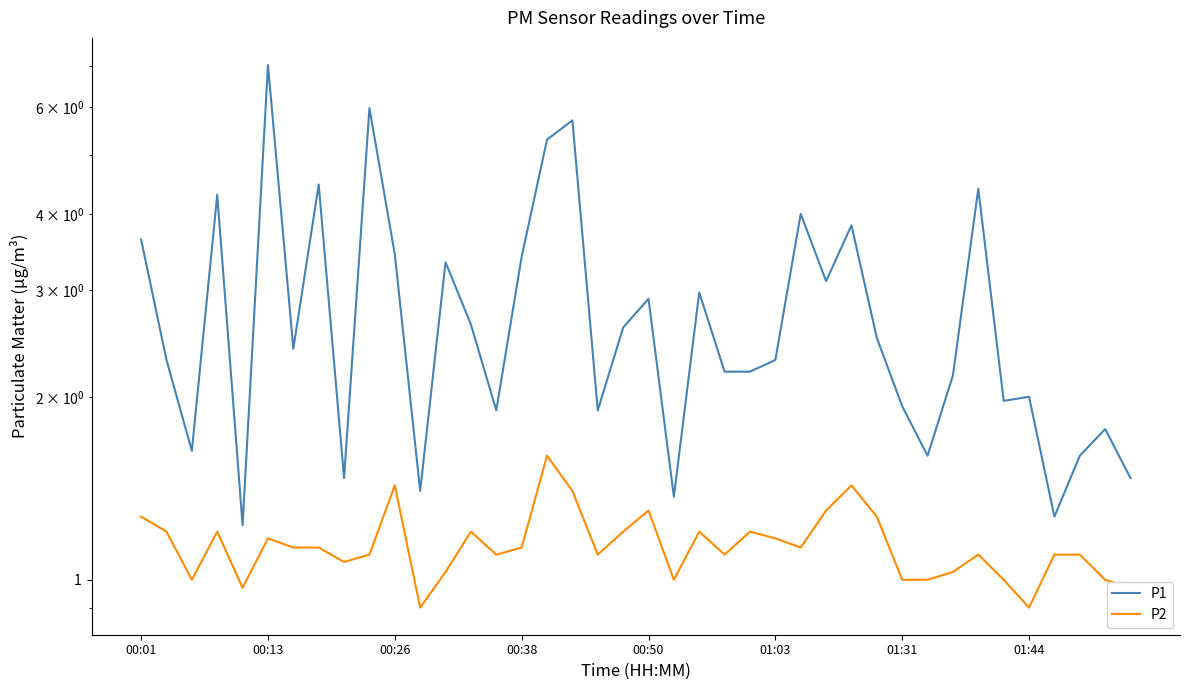

What is the difference between the maximum and minimum values in the P2 series?

0.7